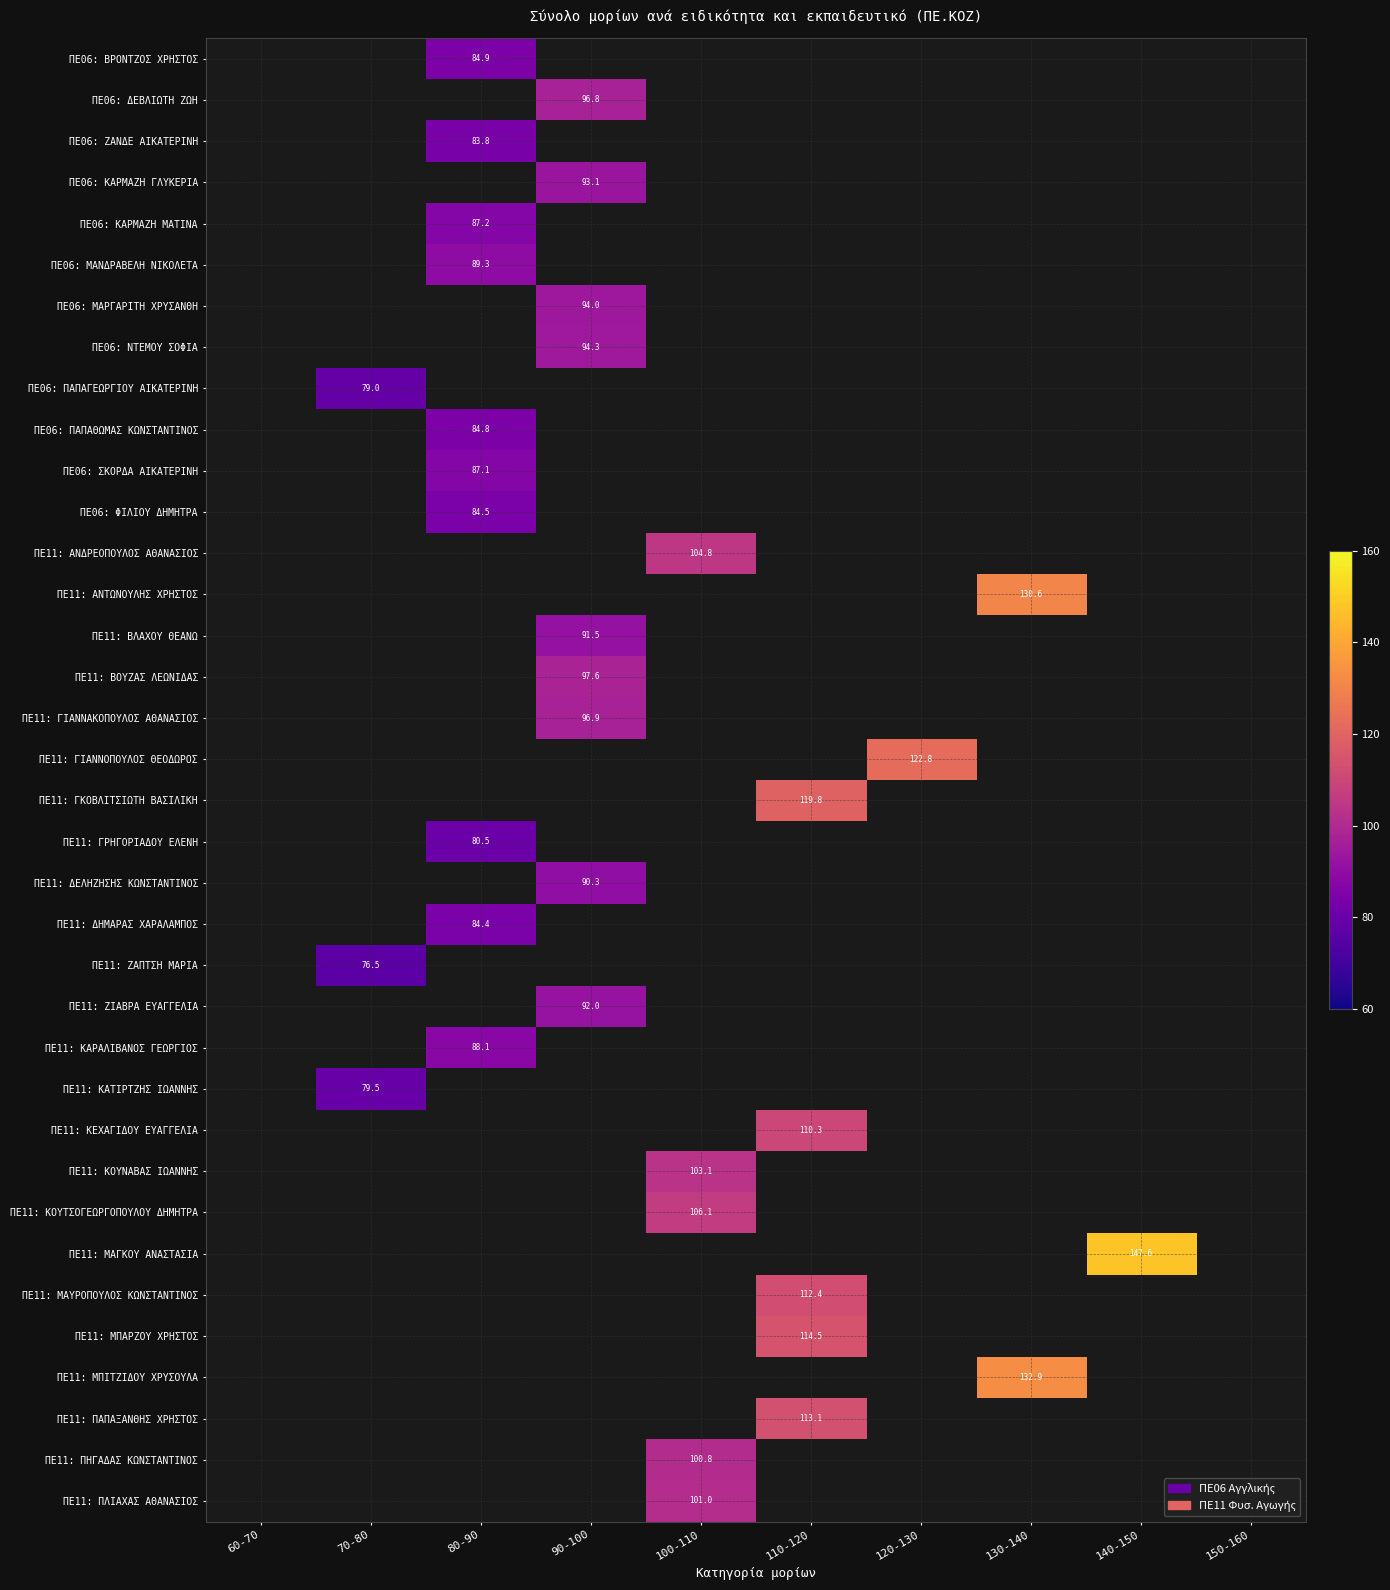

Between 150-160 and 140-150, which is larger?

140-150